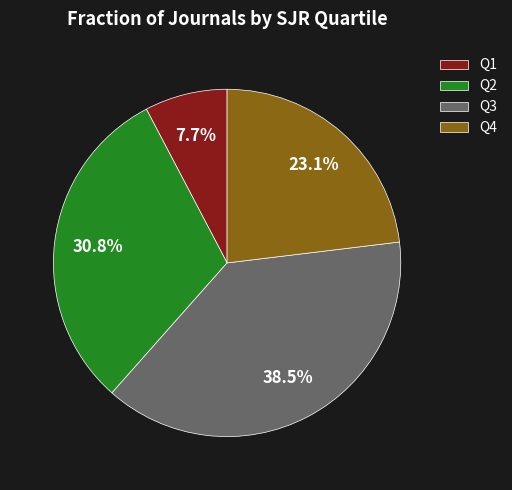

The Q2 slice represents 31% of the pie. True or false?

True